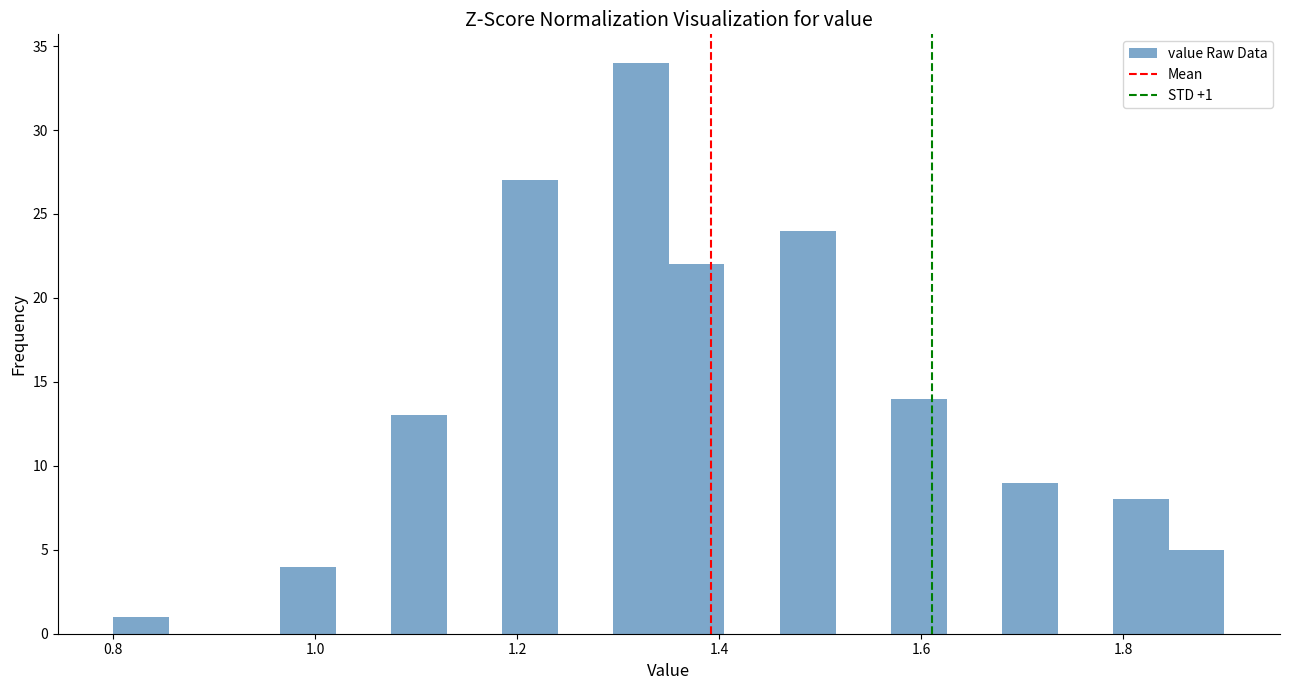

Around what value on the x-axis is the tallest bar? Give the approximate position of its centre, as read against the axis.

1.32